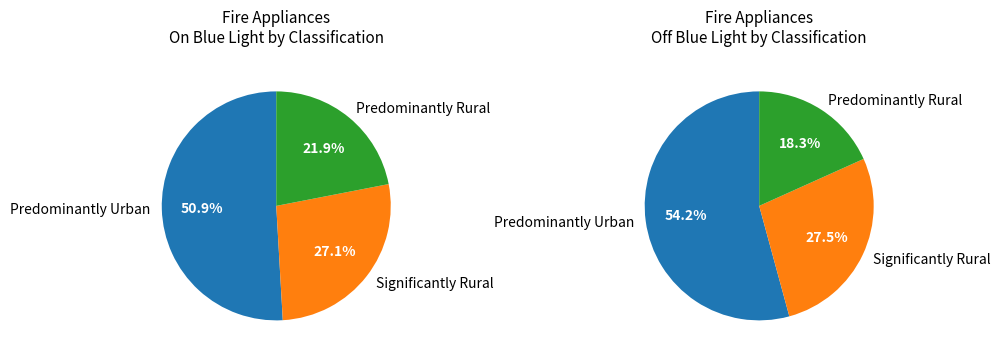

Which category has the biggest portion of the pie?

Predominantly Urban